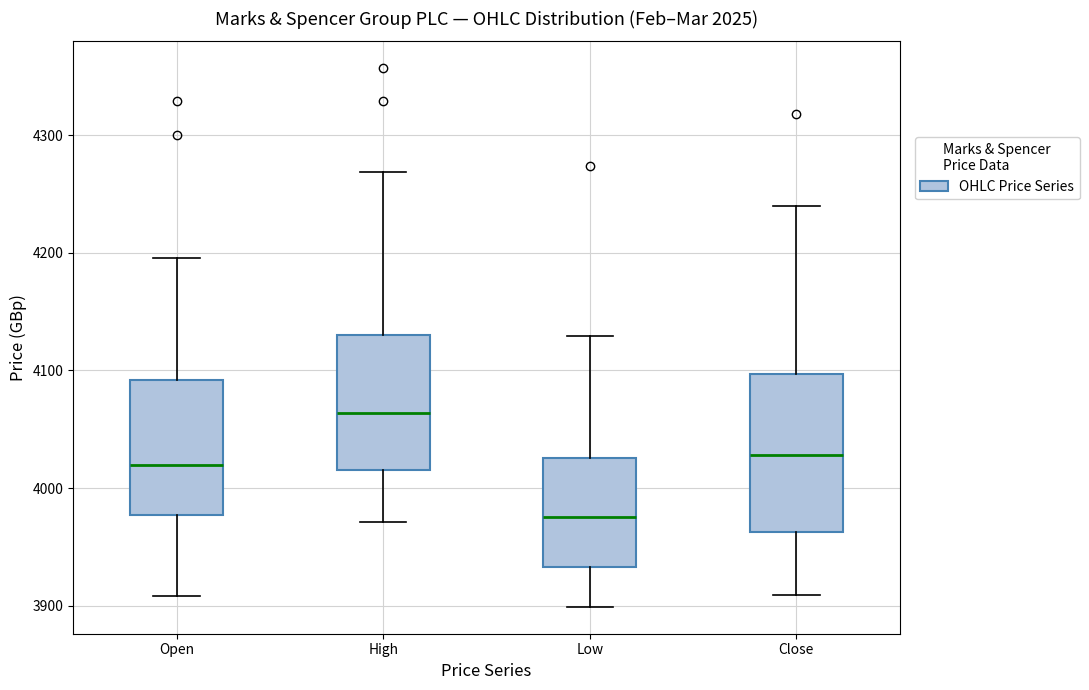

Where does the upper whisker of the box for Close end on the y-axis? The values are not printed on the chart, so give them approximately, as read against the axis.

4240